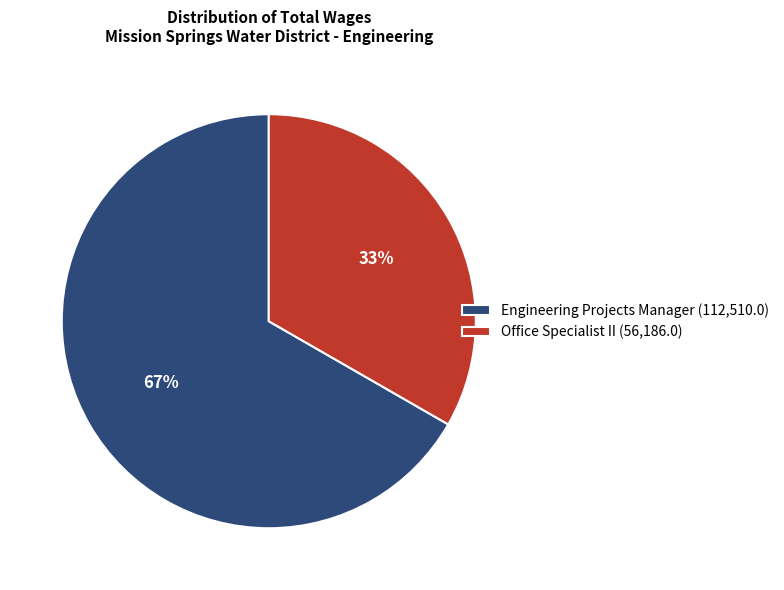

What percentage is the Office Specialist II slice, to the nearest percent?

33%